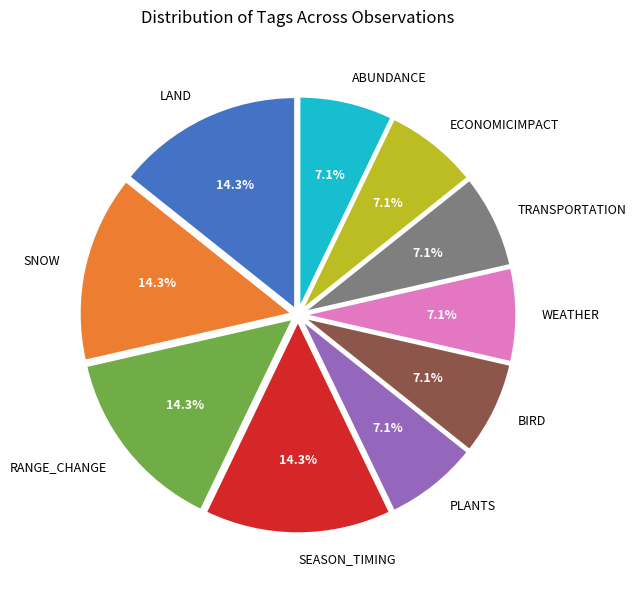

Approximately how many times larger is the value at TRANSPORTATION compared to SEASON_TIMING?

0.5